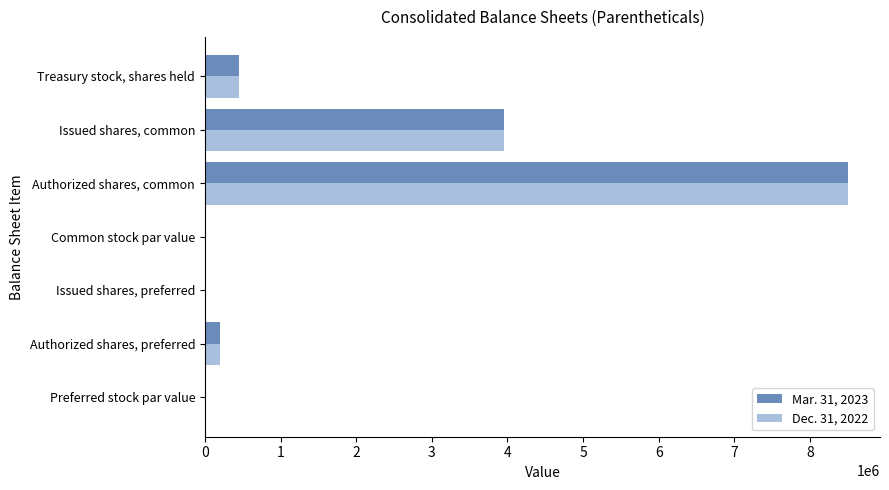

The value of Mar. 31, 2023 at Treasury stock, shares held is 803229.3. True or false?

False